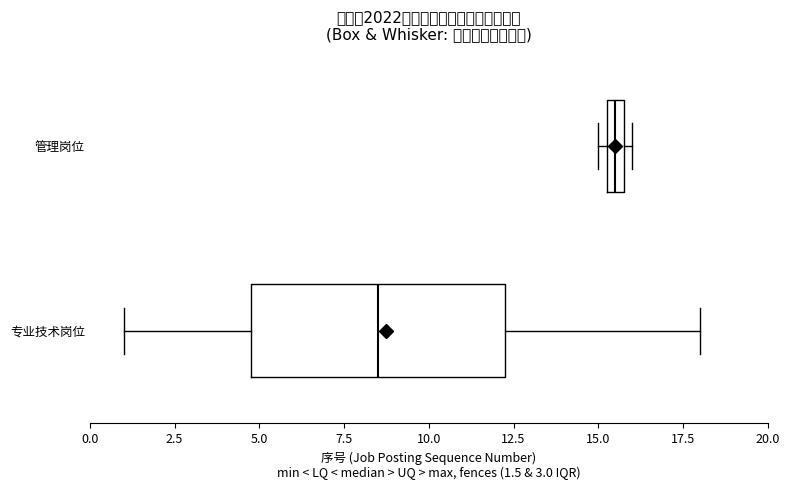

Which box is the widest, from its left edge to its right edge?

专业技术岗位